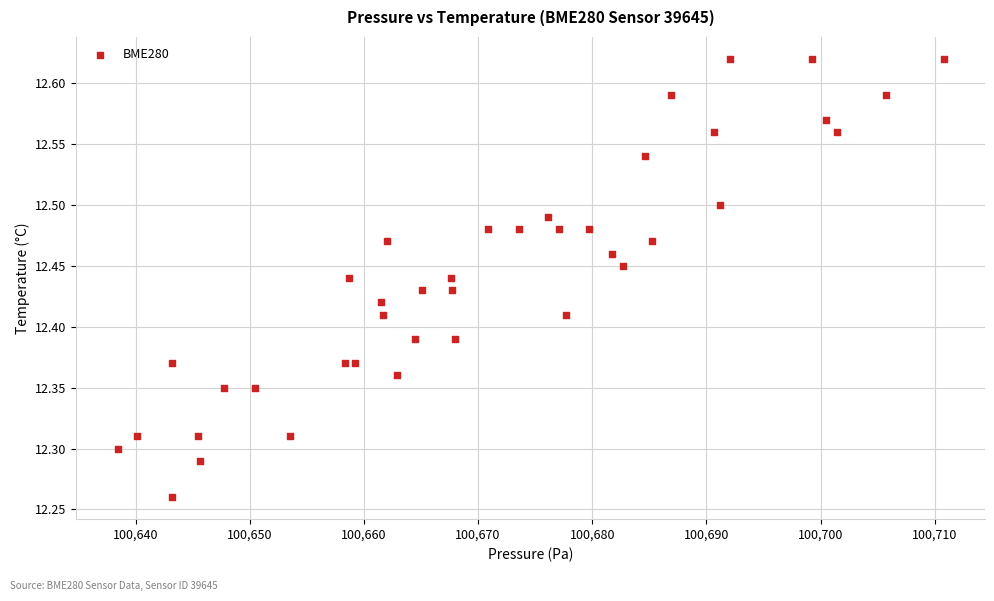

What is the range of Y values (max minus min)?

0.4